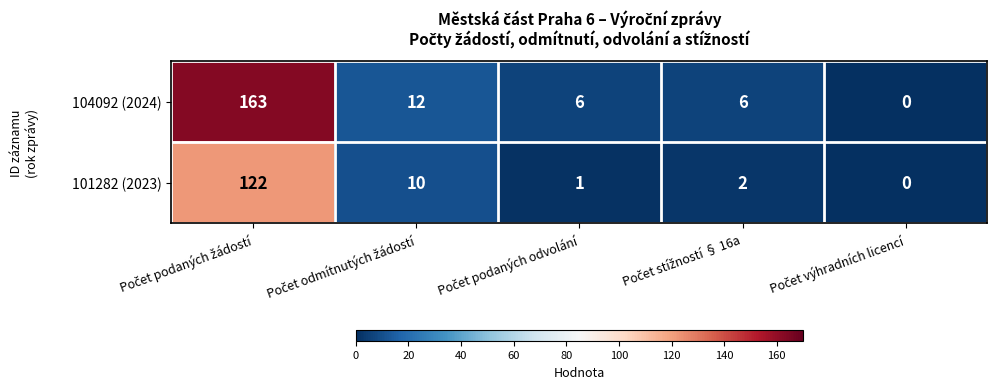

How many distinct data groups are displayed?

2